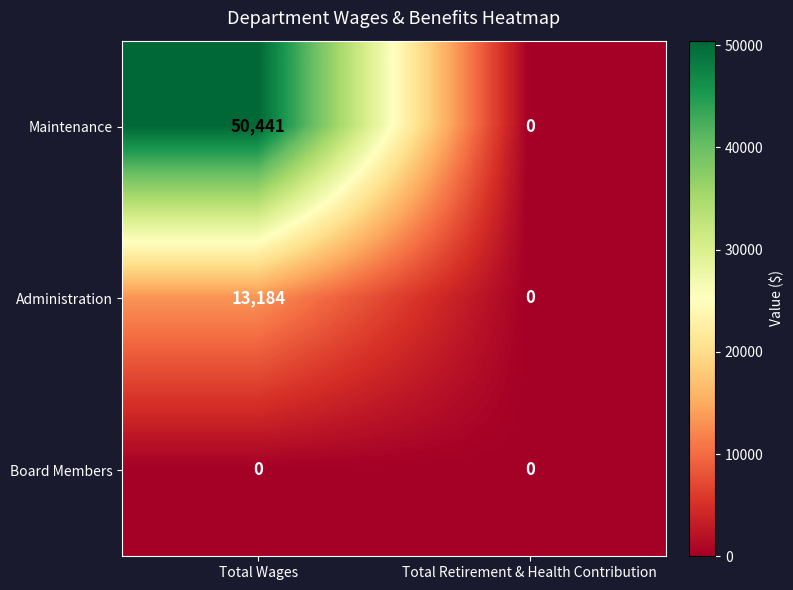

Which series has the largest range (max minus min)?

Maintenance